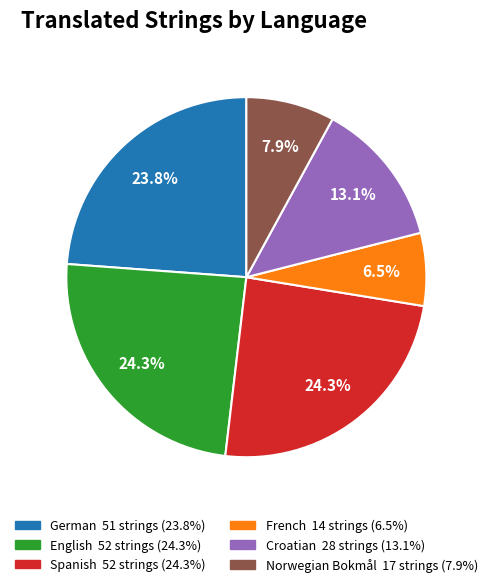

Is the sum of French and Spanish greater than half?

No